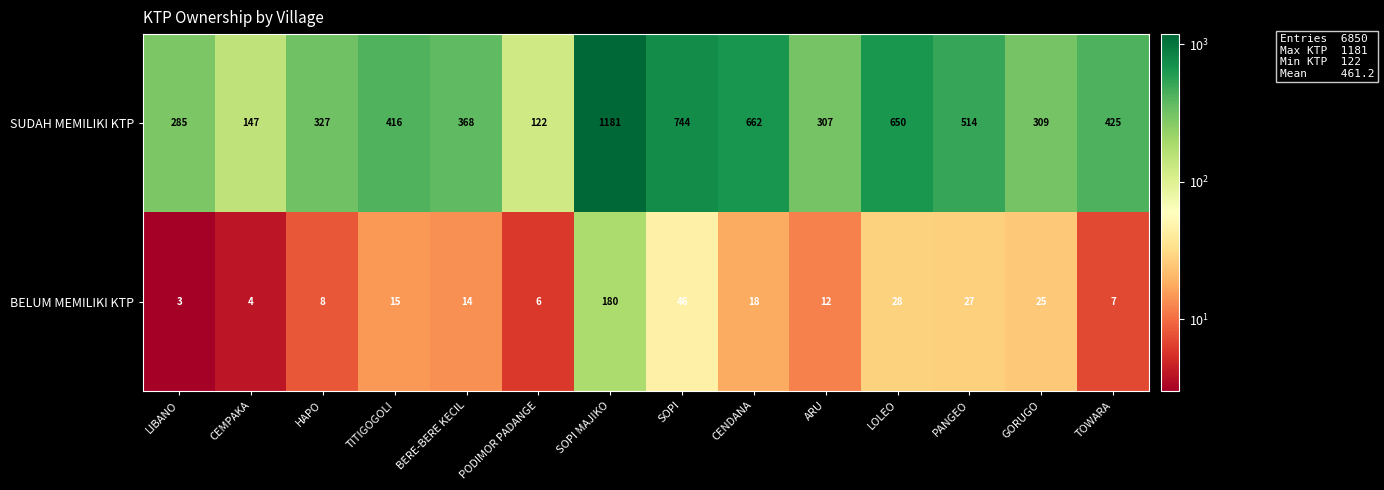

What is the approximate value of SUDAH MEMILIKI KTP at PODIMOR PADANGE, to the nearest 50?

100